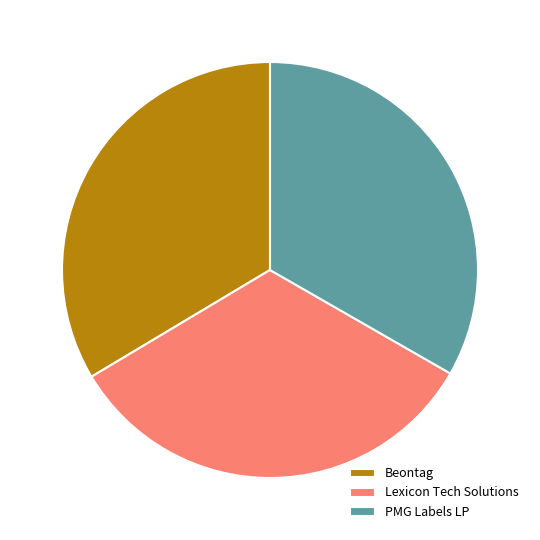

Approximately how many times larger is the value at Lexicon Tech Solutions compared to Beontag?

1.0